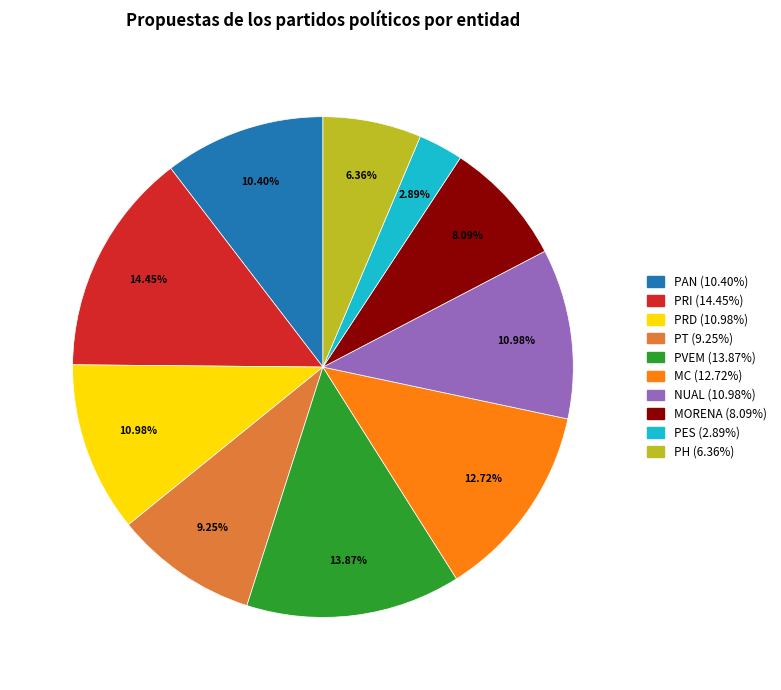

To the nearest percent, what is the difference between the largest and smallest slice percentages?

12%